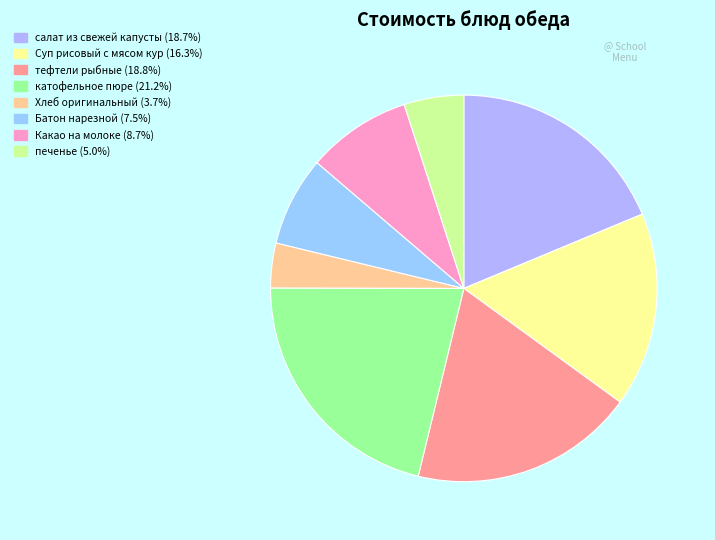

Rank the categories by value from highest to lowest.

катофельное пюре, тефтели рыбные, салат из свежей капусты, Суп рисовый с мясом кур, Какао на молоке, Батон нарезной, печенье, Хлеб оригинальный